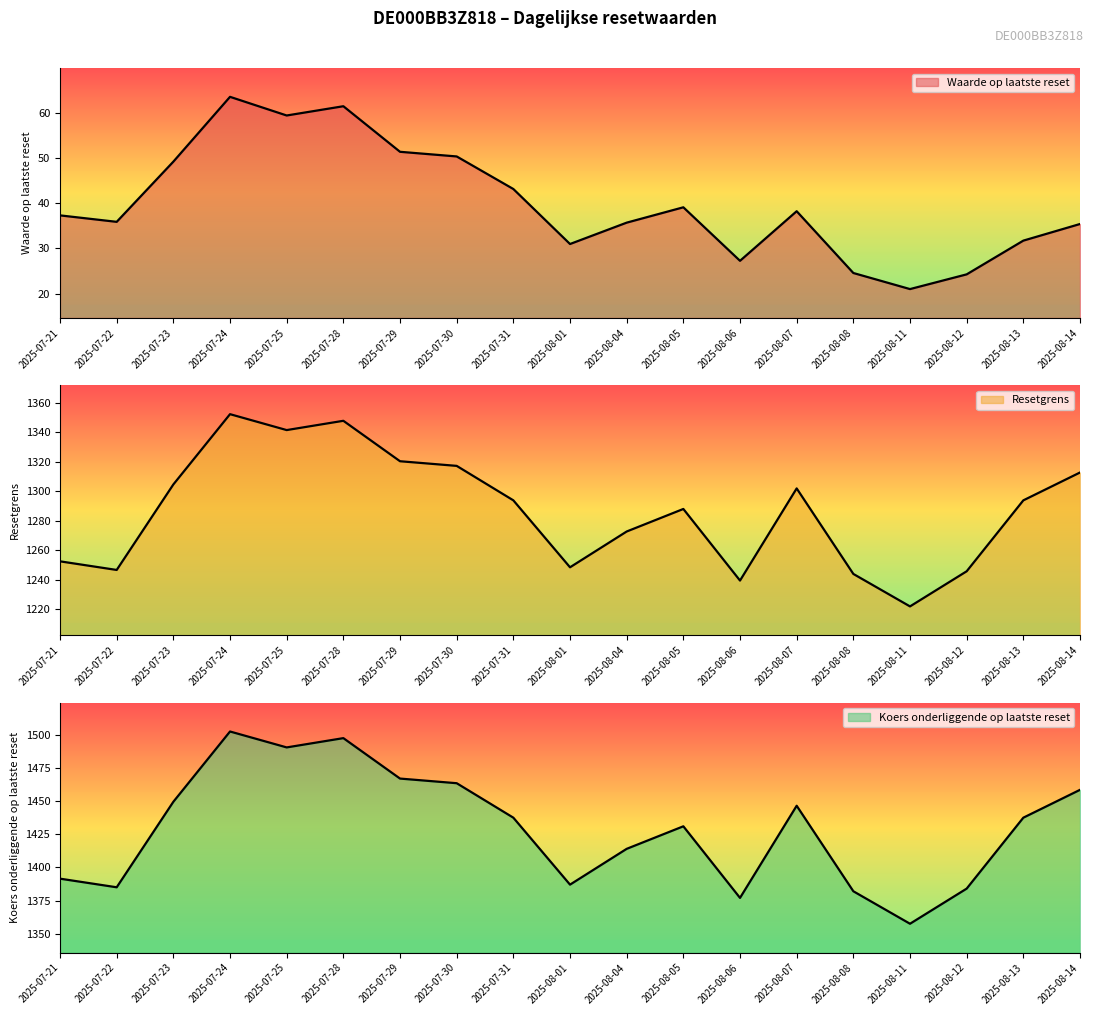

Where is Resetgrens nearest to the value 1287?

2025-08-05